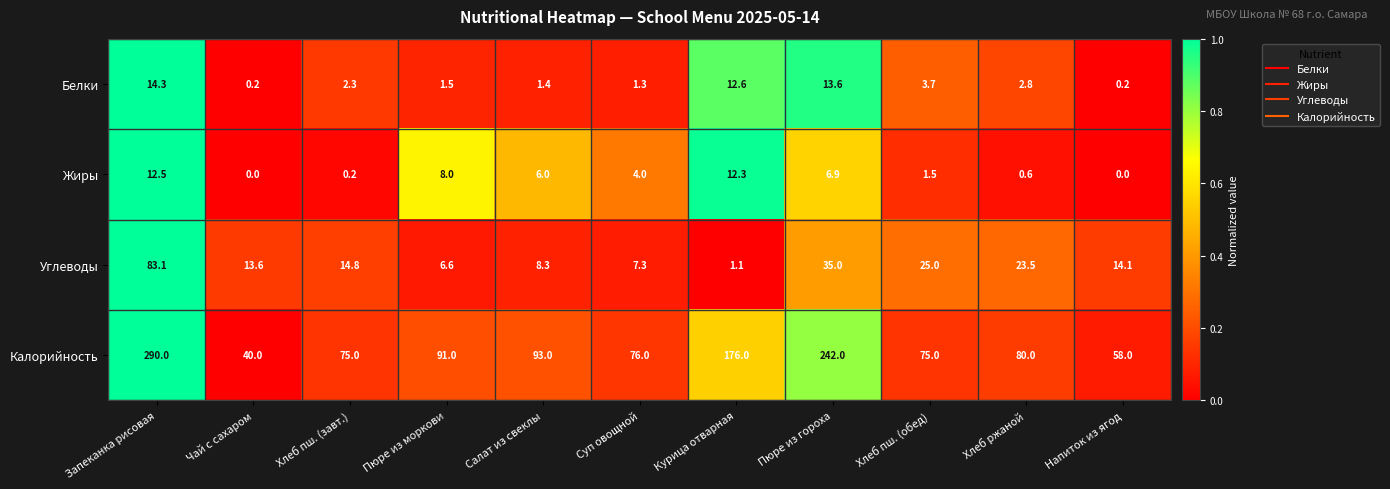

Which category has the highest value across all series?

Запеканка рисовая